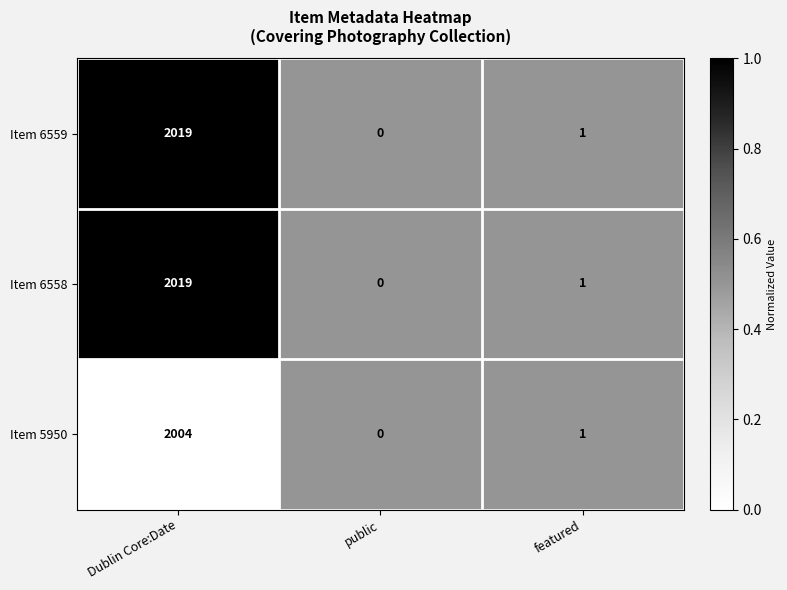

What is the spread (max minus min) of values at Dublin Core:Date?

15